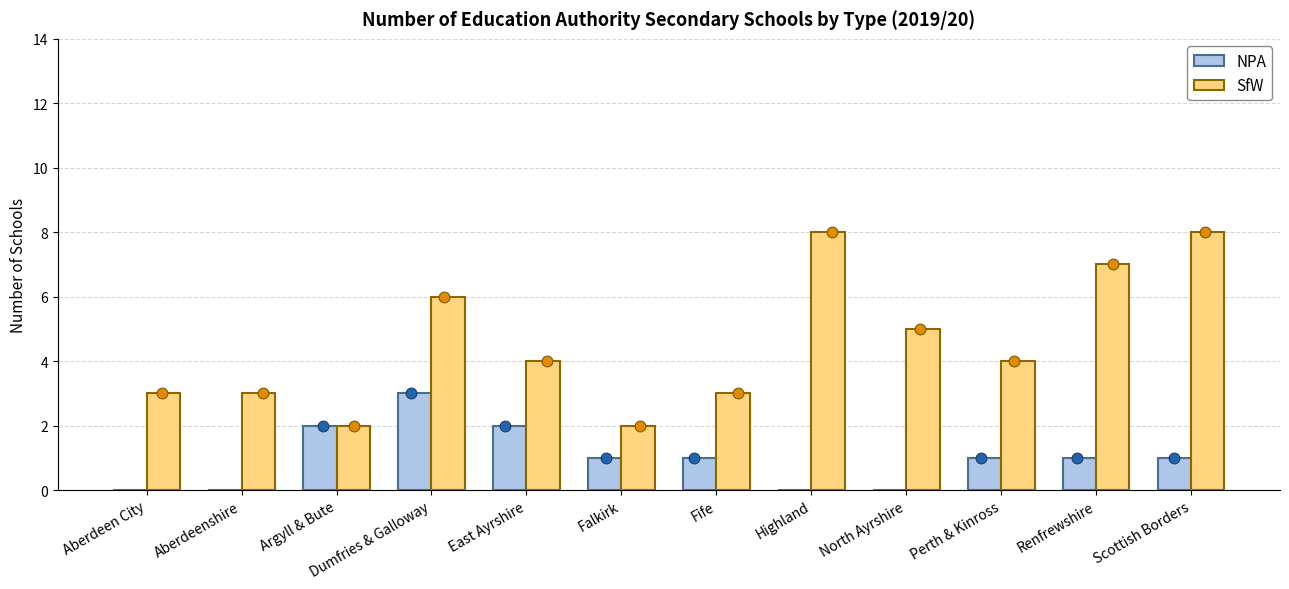

Which series has the widest spread of Y values?

SfW